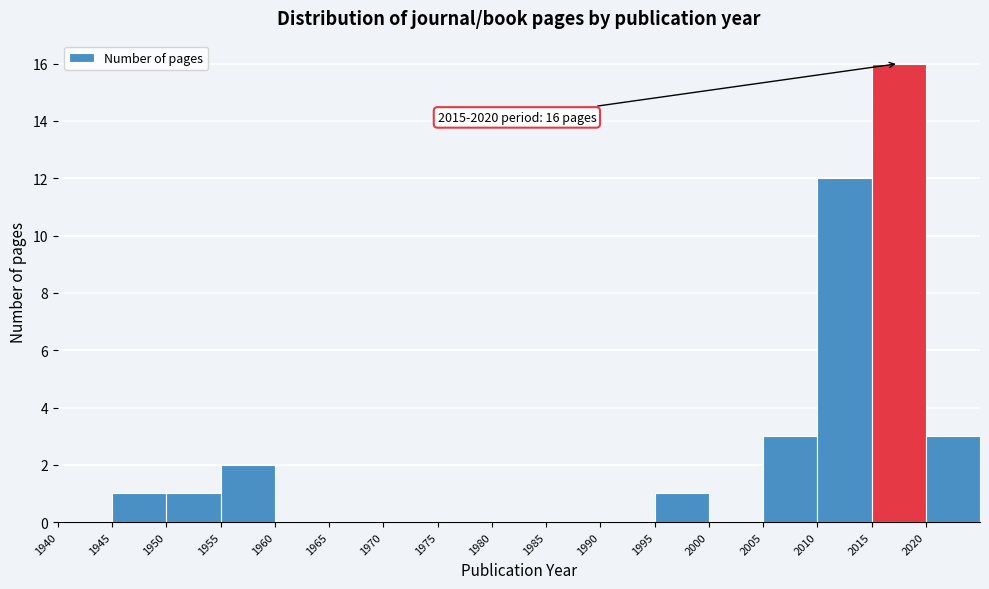

Which range on the x-axis has the tallest bar?

2015 to 2020